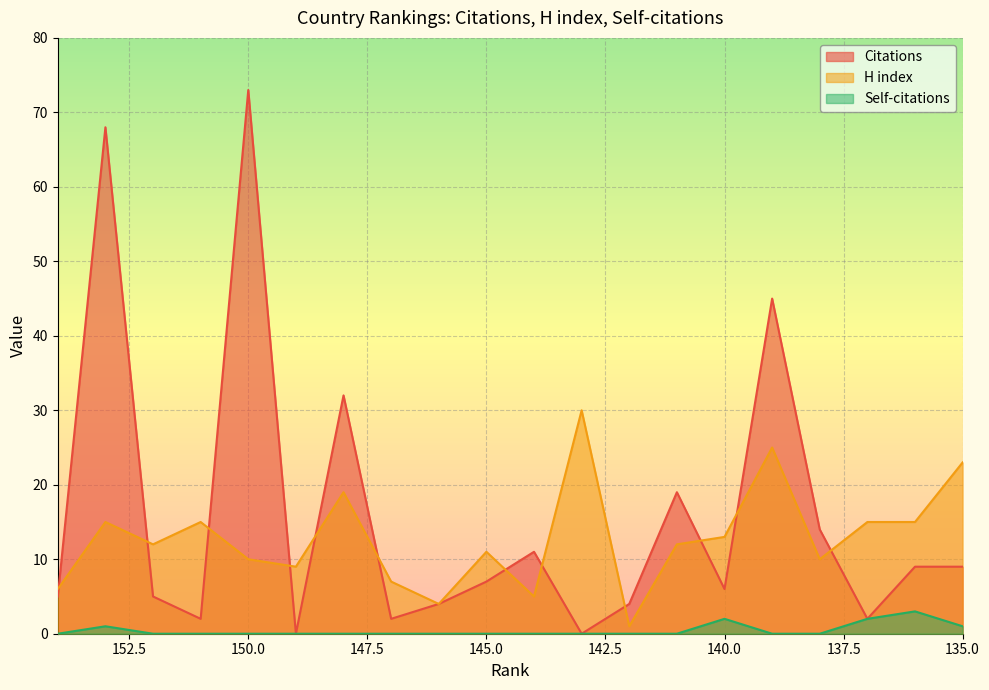

How many distinct data groups are displayed?

3